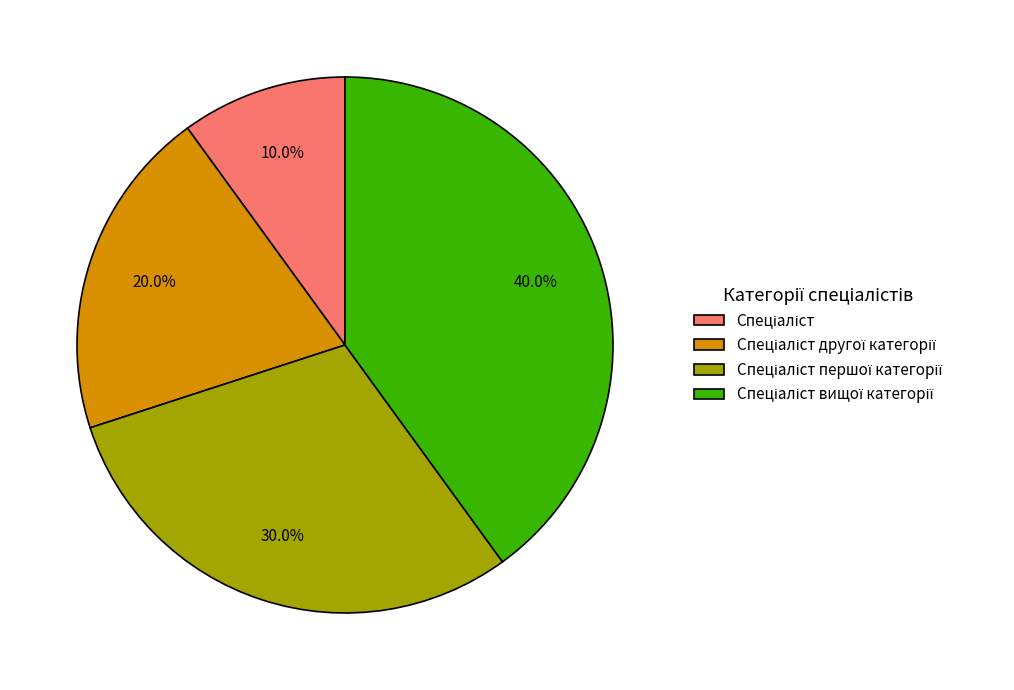

Is there any slice that represents more than half of the pie?

No